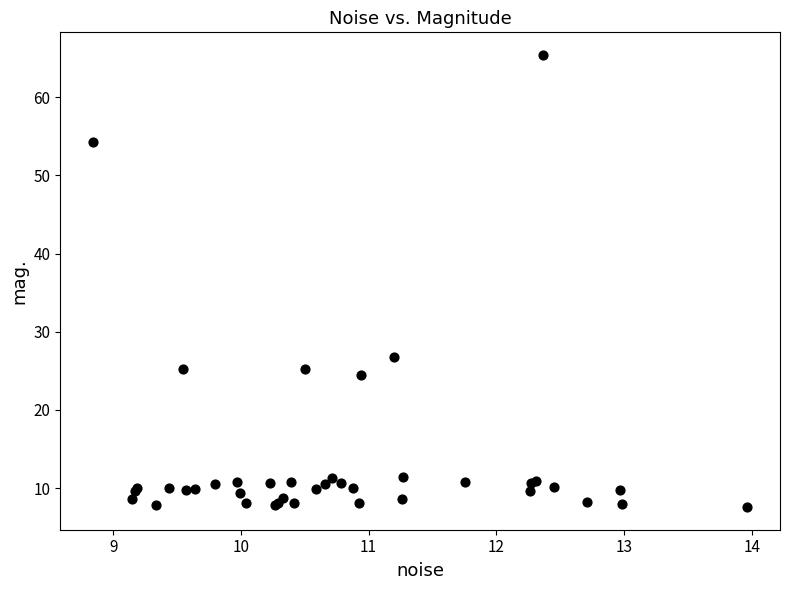

What Y value in the scatter plot is closest to 36?

26.8